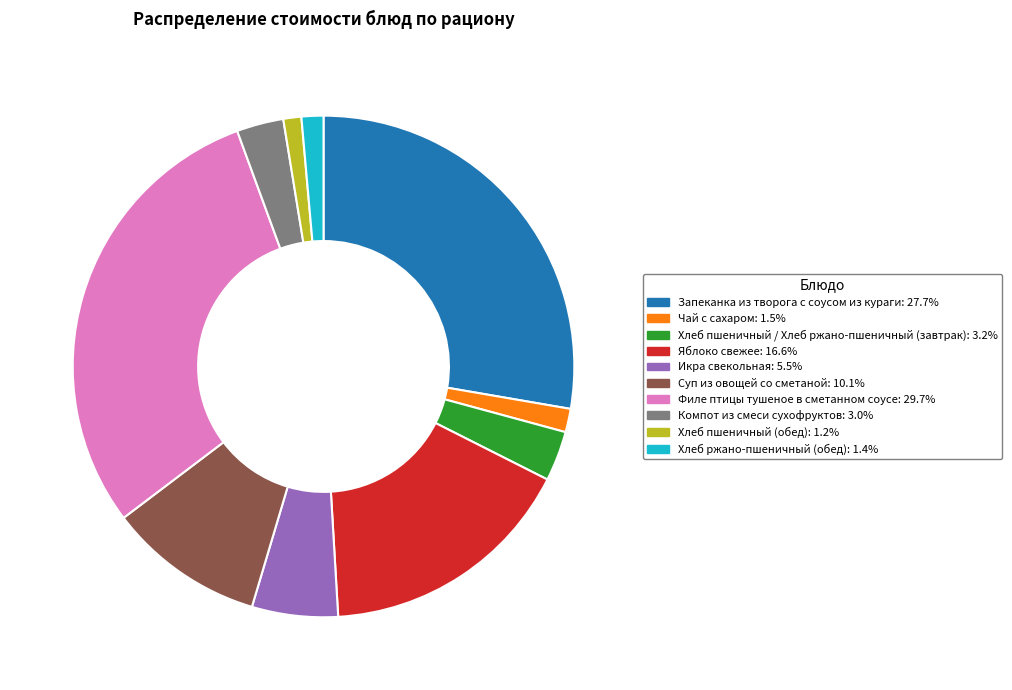

Combined, do Хлеб пшеничный / Хлеб ржано-пшеничный (завтрак) and Суп из овощей со сметаной account for over 50%?

No